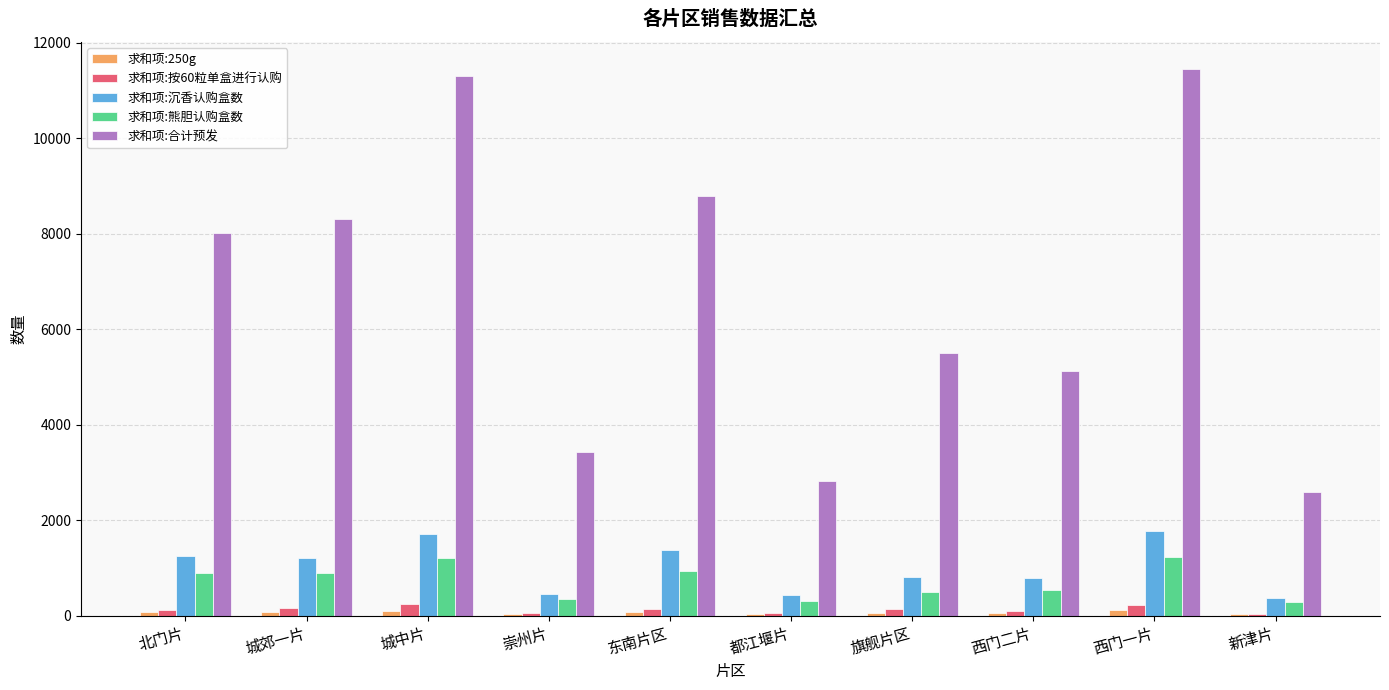

Is it true that 求和项:熊胆认购盒数 equals 1719 at 西门一片?

False